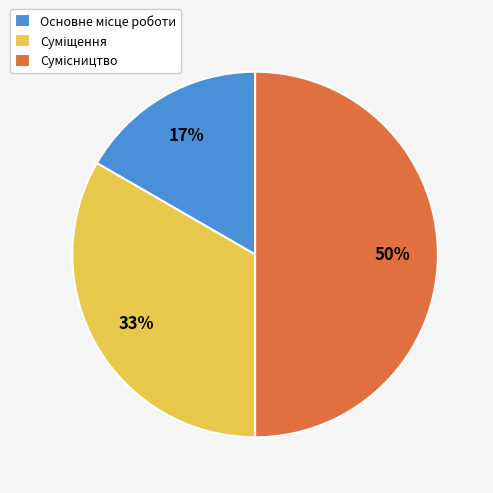

To the nearest percent, what is the average slice percentage?

33%